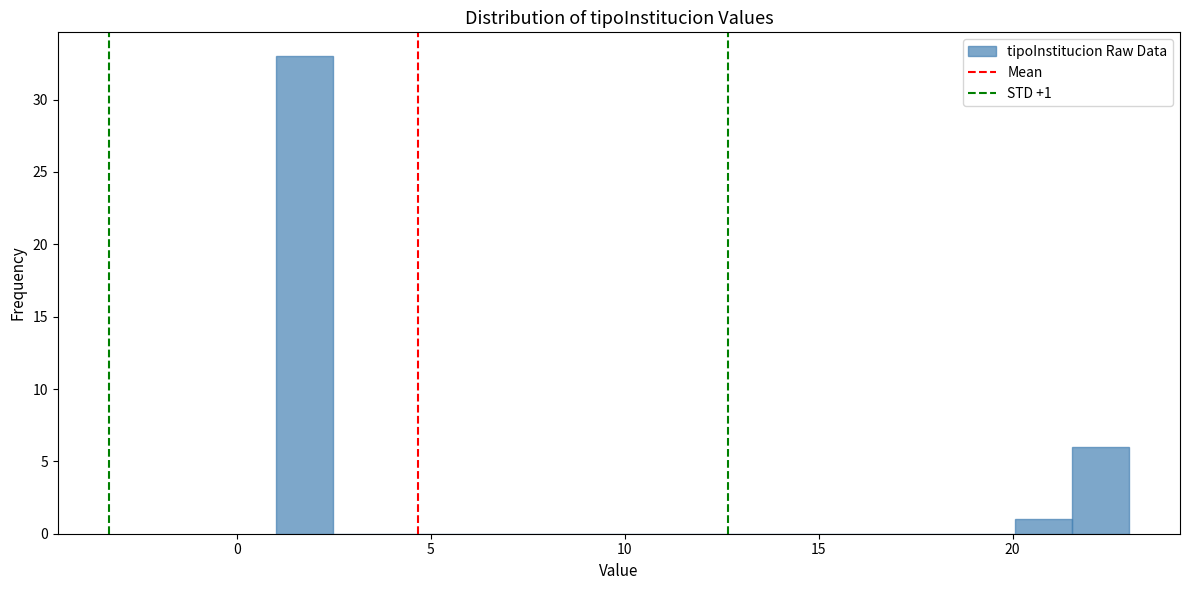

Read against the x-axis, roughly where is the centre of the tallest bar?

1.5